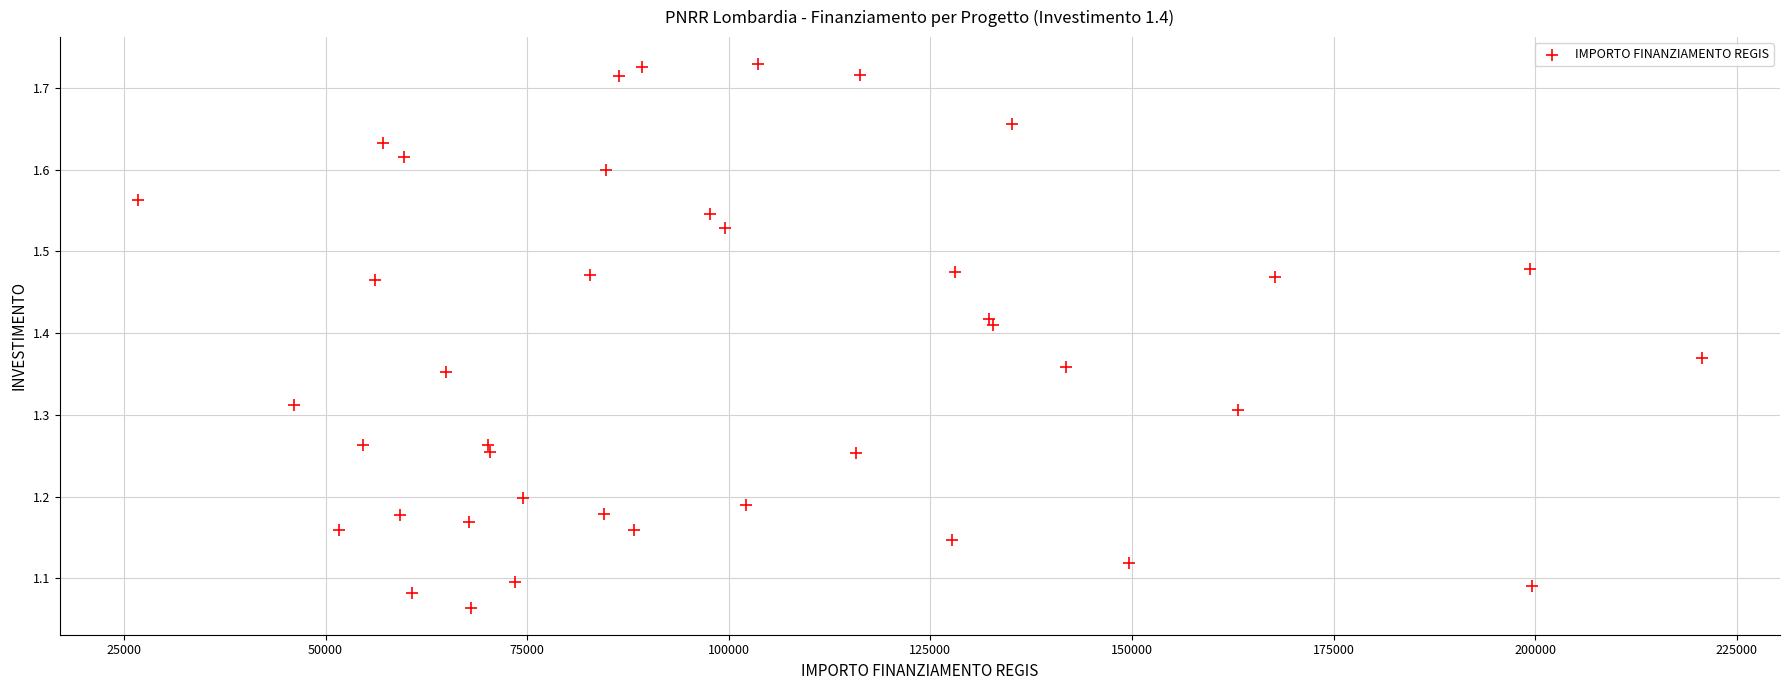

What is the range of X values (max minus min)?

193933.1